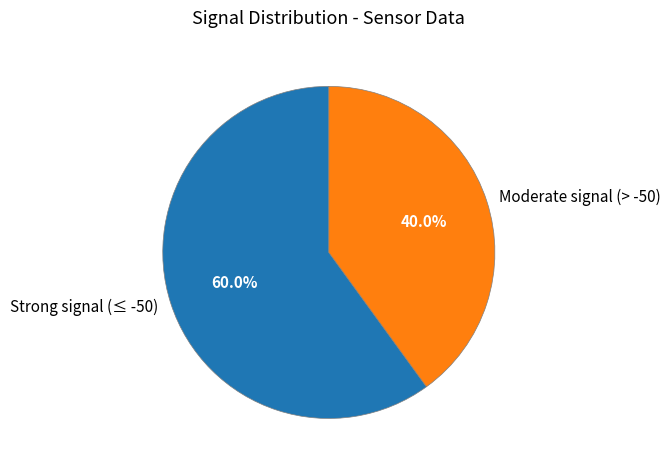

What is the smallest slice in the pie chart?

Moderate signal (> -50)